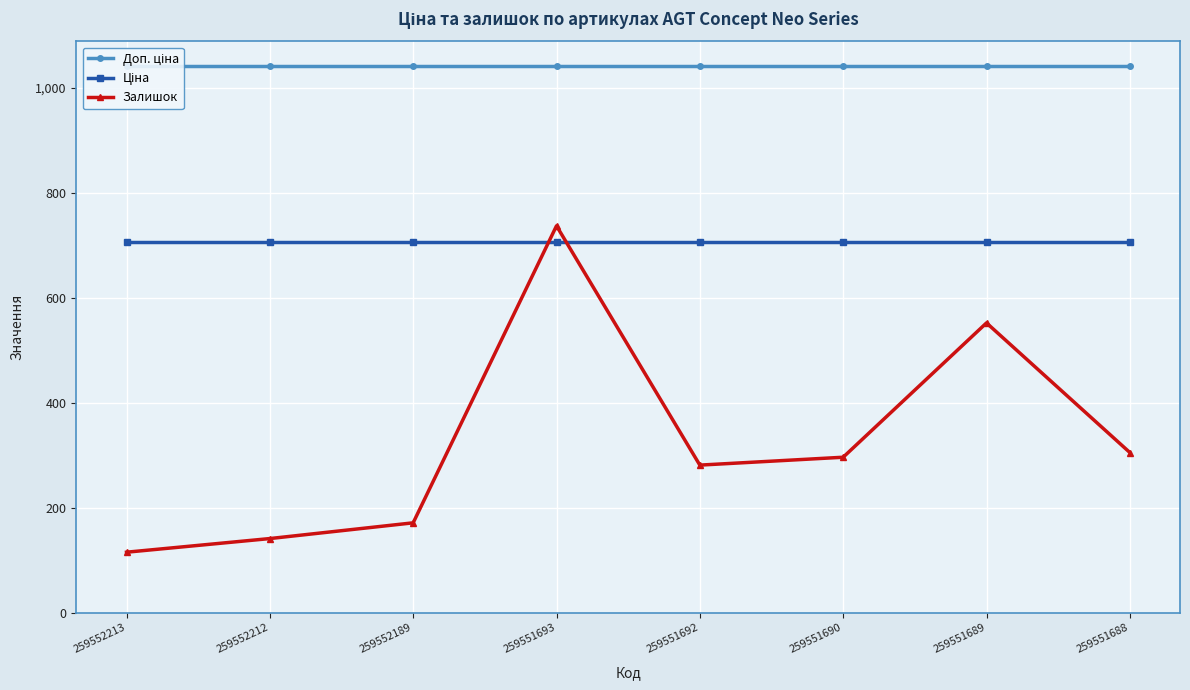

What is the average value of the Доп. ціна series?

1042.0